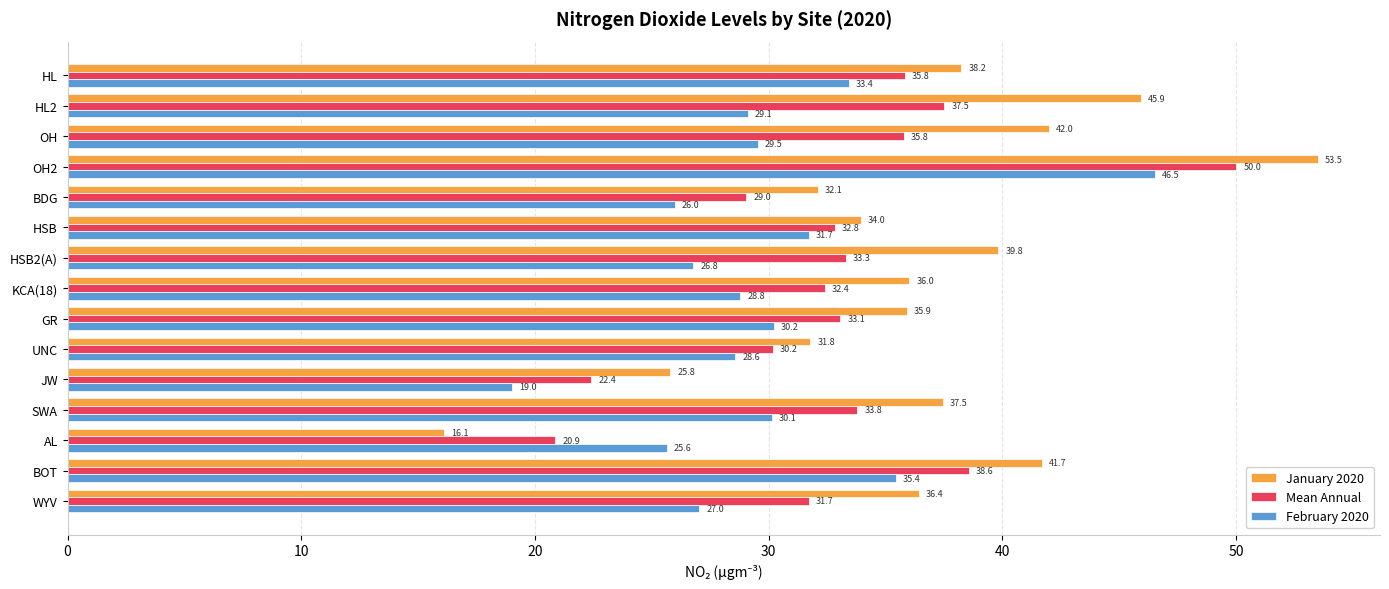

True or false: February 2020 has a value of 29.5 at OH.

True